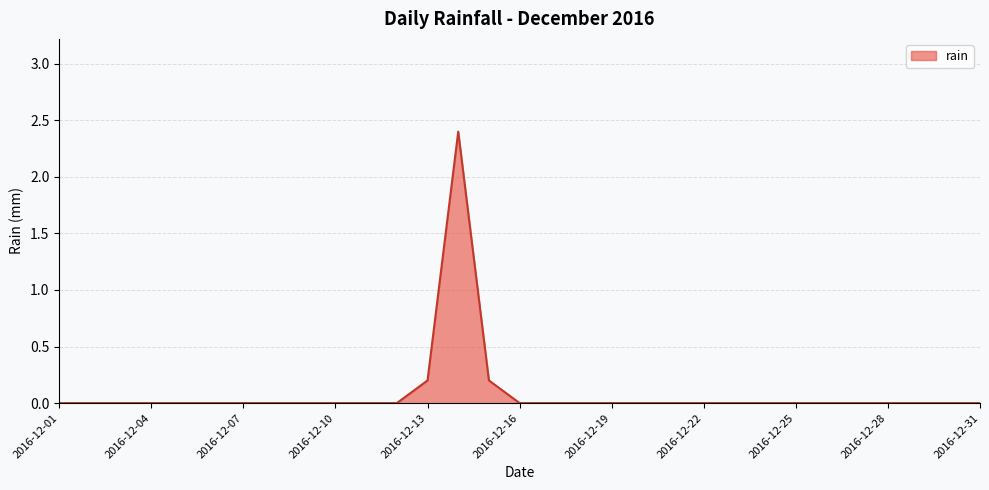

How many lines are shown in the chart?

1